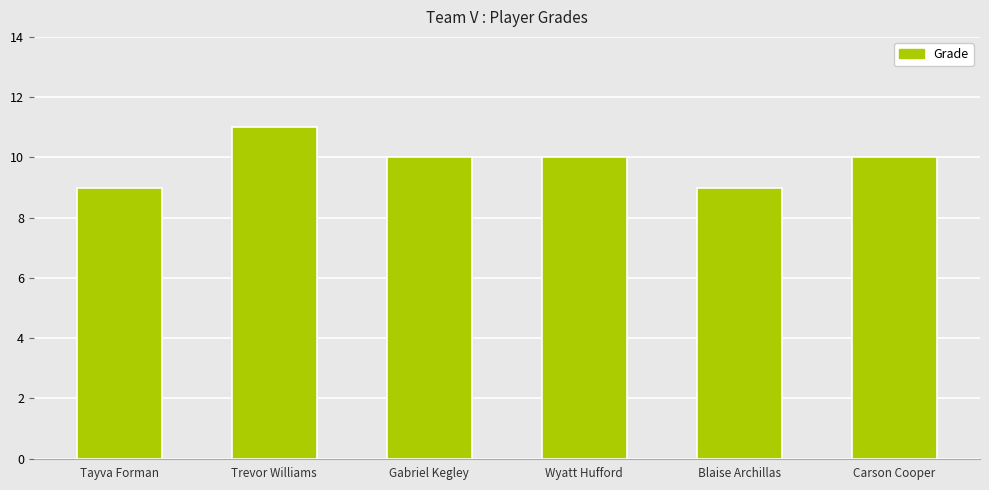

Where does the data first go above 10?

Trevor Williams